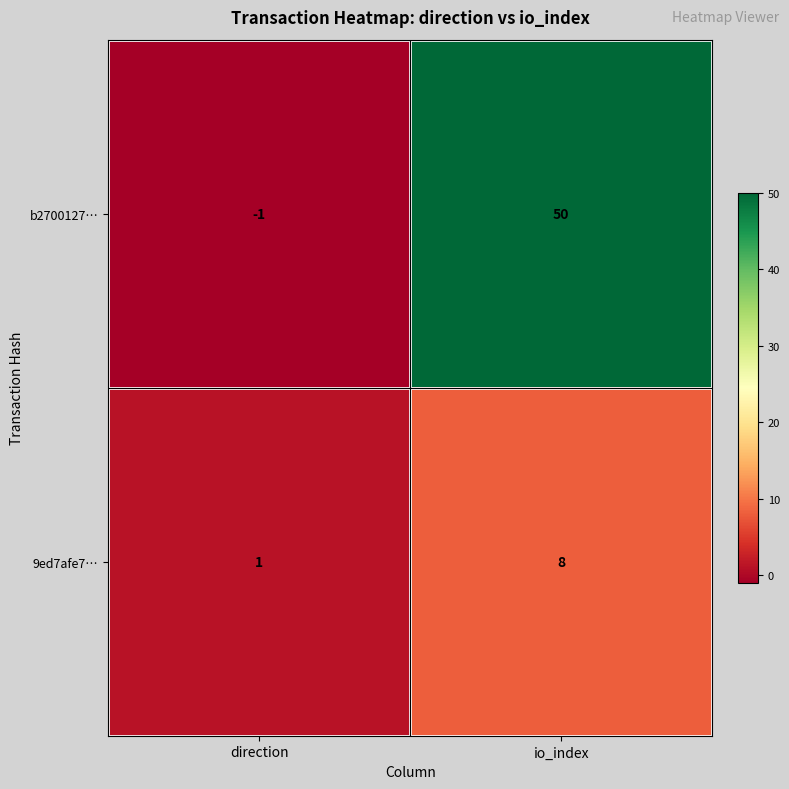

At which label is 9ed7afe7… closest to 4?

direction